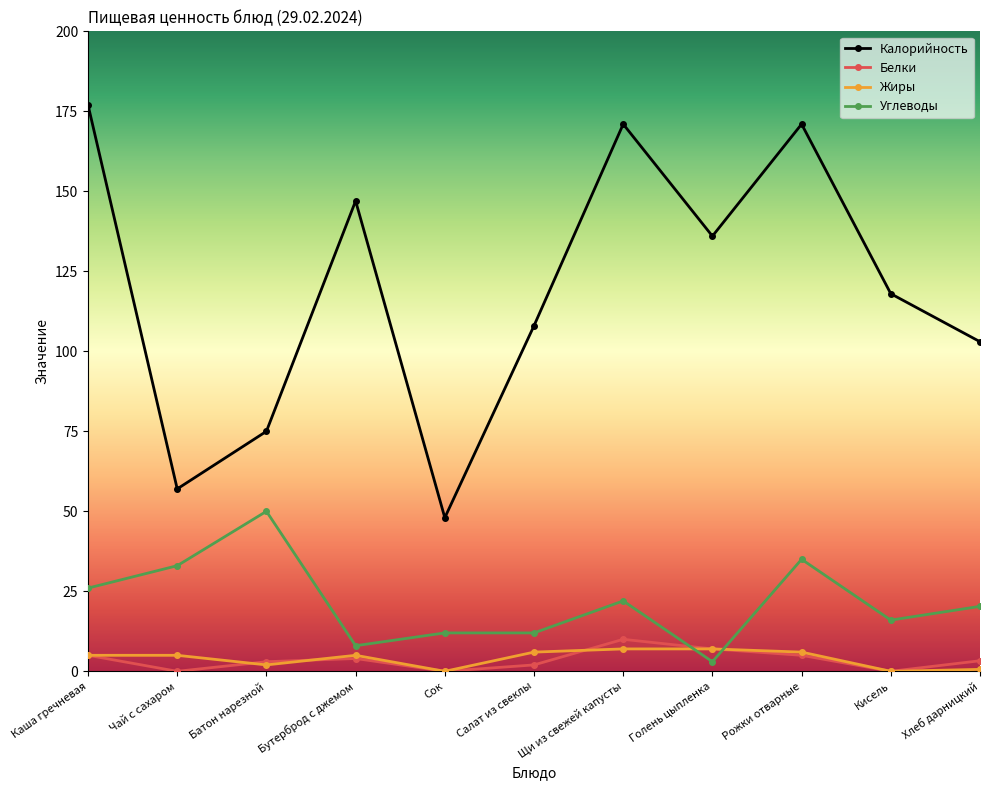

In Жиры, how many points are lower than both neighbors (excluding endpoints)?

3